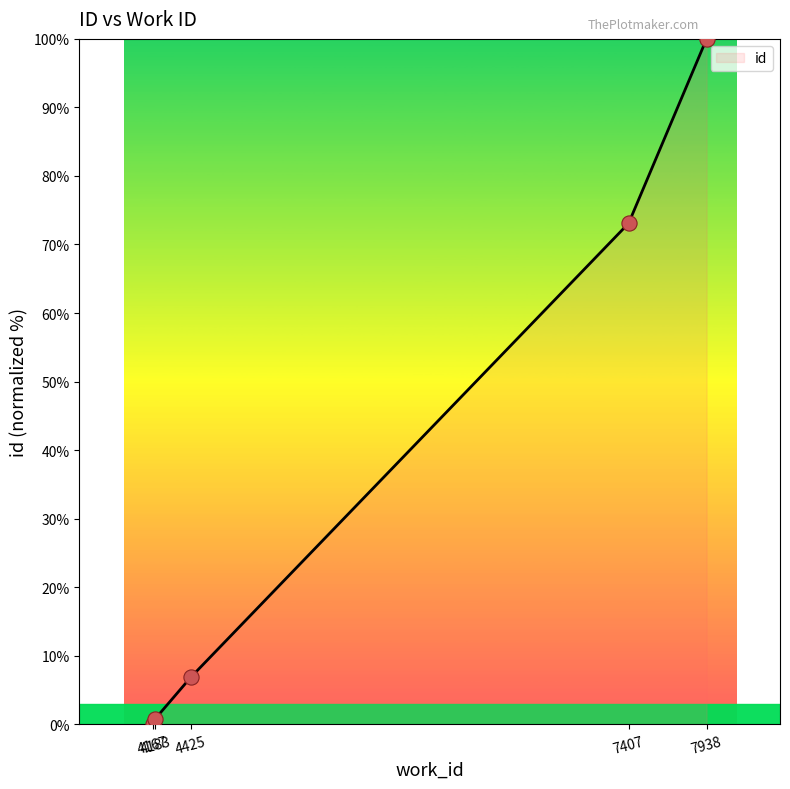

Which has a higher value, 7407 or 7938?

7938